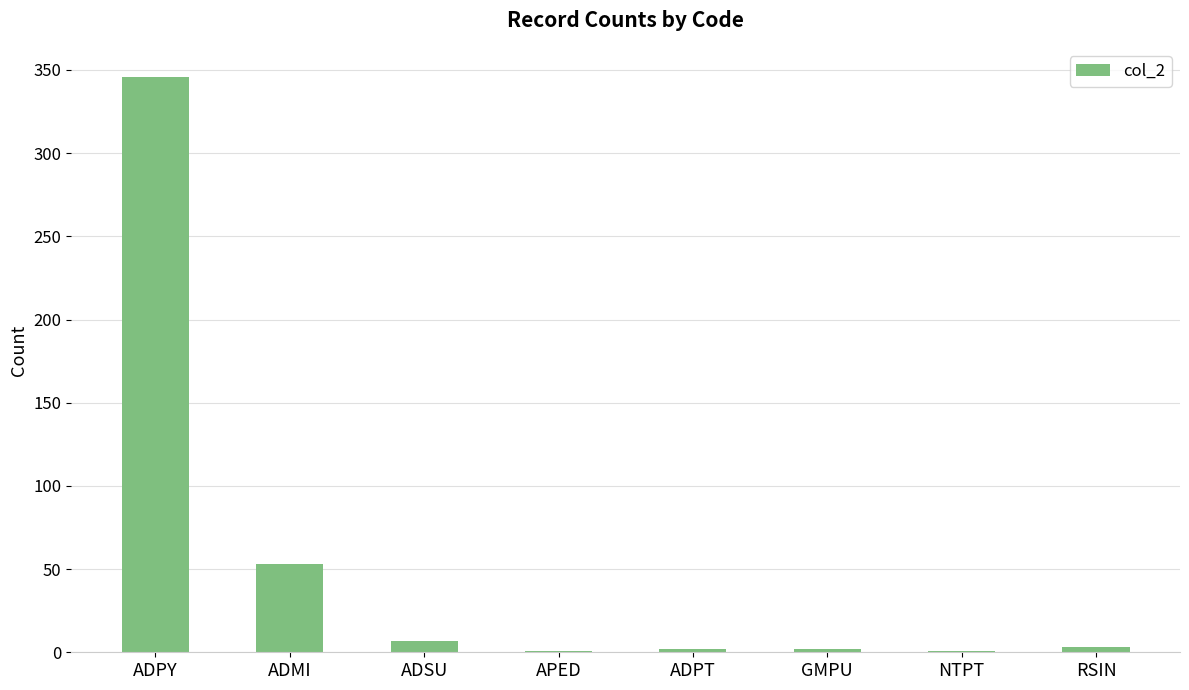

Which has a higher value, APED or ADPY?

ADPY